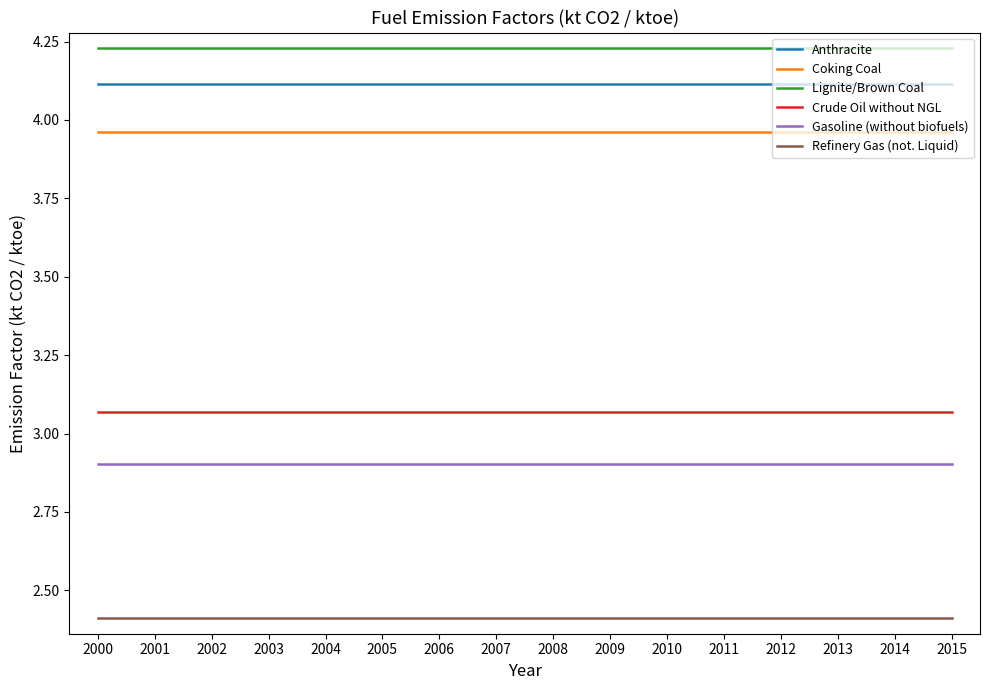

The value of Gasoline (without biofuels) at 2005 is 2.9. True or false?

True